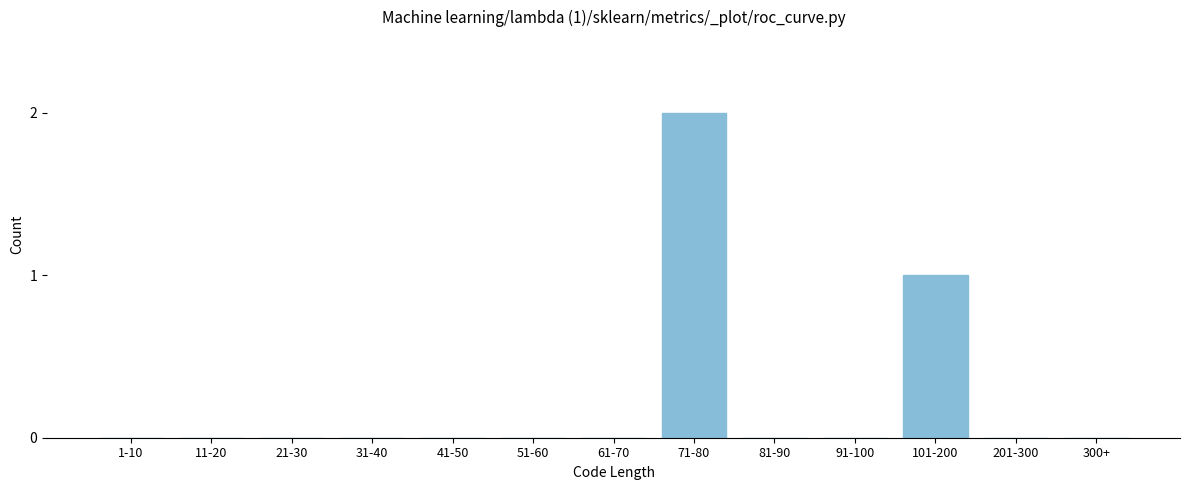

Reading left to right, list all the values displayed in this chart.

1-10=0	11-20=0	21-30=0	31-40=0	41-50=0	51-60=0	61-70=0	71-80=2	81-90=0	91-100=0	101-200=1	201-300=0	300+=0